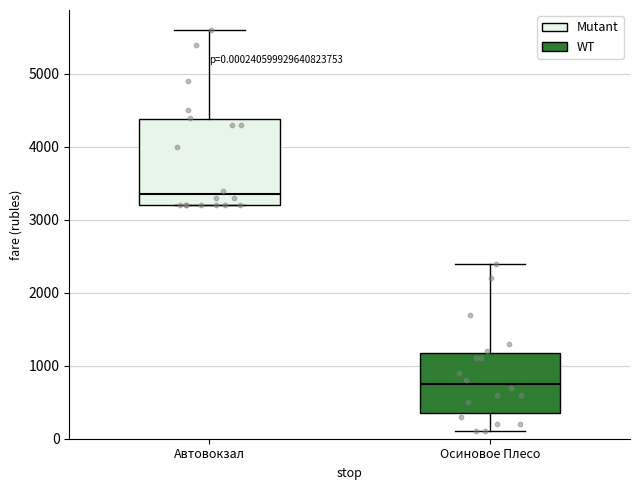

Which box's median line is the lowest?

Осиновое Плесо